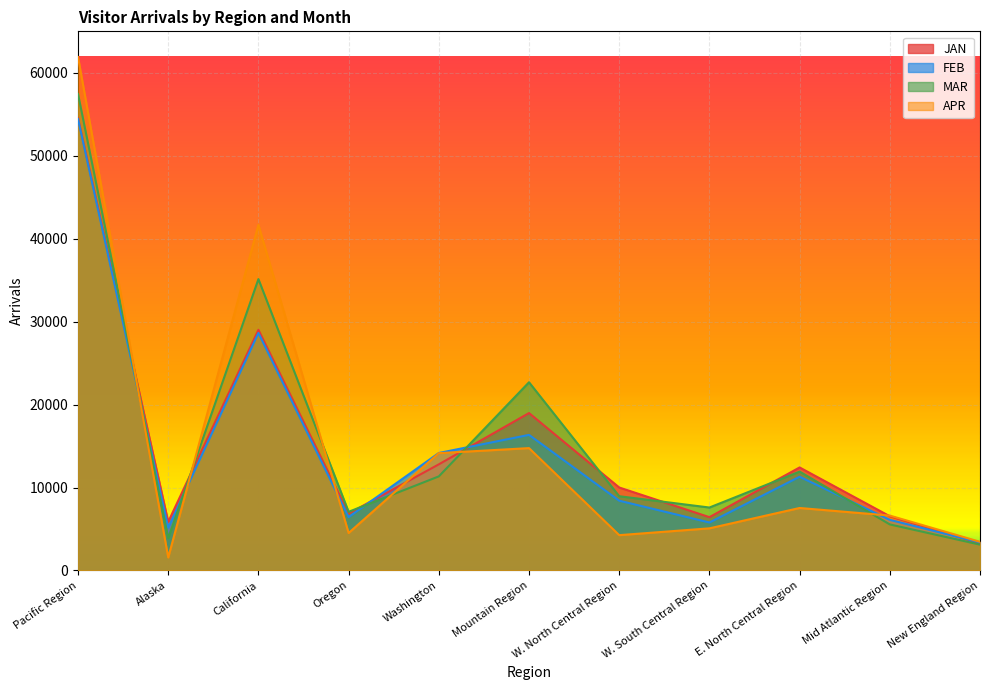

How many intersections are there between FEB and MAR?

5